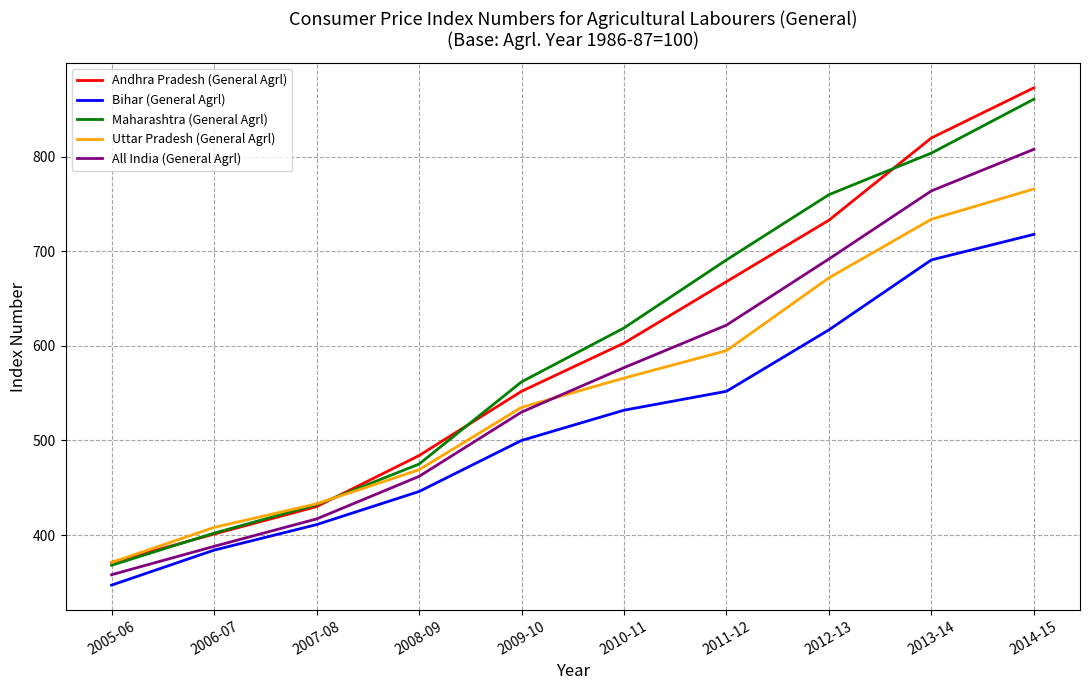

Reading right to left, extract all data points from this chart.

Andhra Pradesh (General Agrl): 2014-15=873	2013-14=820	2012-13=733	2011-12=668	2010-11=603	2009-10=552	2008-09=484	2007-08=430	2006-07=401	2005-06=371
Bihar (General Agrl): 2014-15=718	2013-14=691	2012-13=617	2011-12=552	2010-11=532	2009-10=500	2008-09=446	2007-08=411	2006-07=384	2005-06=347
Maharashtra (General Agrl): 2014-15=861	2013-14=804	2012-13=760	2011-12=691	2010-11=619	2009-10=562	2008-09=475	2007-08=432	2006-07=402	2005-06=368
Uttar Pradesh (General Agrl): 2014-15=766	2013-14=734	2012-13=672	2011-12=595	2010-11=566	2009-10=535	2008-09=469	2007-08=433	2006-07=408	2005-06=371
All India (General Agrl): 2014-15=808	2013-14=764	2012-13=692	2011-12=622	2010-11=577	2009-10=530	2008-09=462	2007-08=417	2006-07=388	2005-06=358